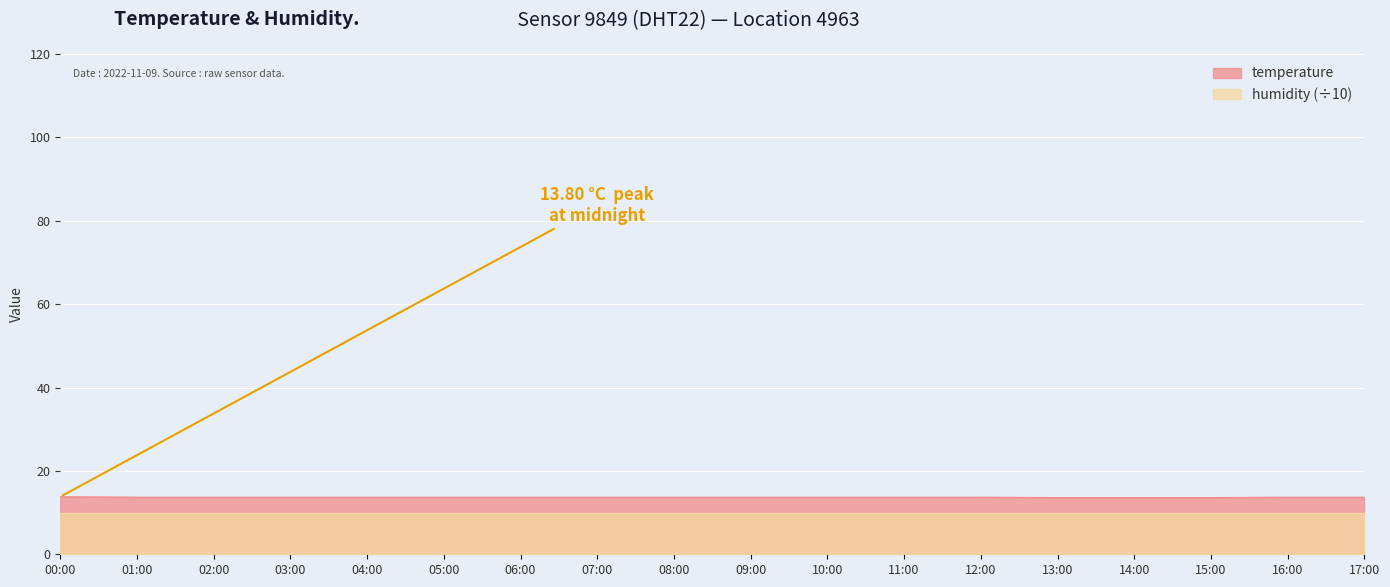

Reading left to right, what are all the values shown in this chart?

13.8	13.7	13.7	13.7	13.7	13.7	13.7	13.7	13.7	13.7	13.7	13.7	13.7	13.6	13.6	13.6	13.7	13.7